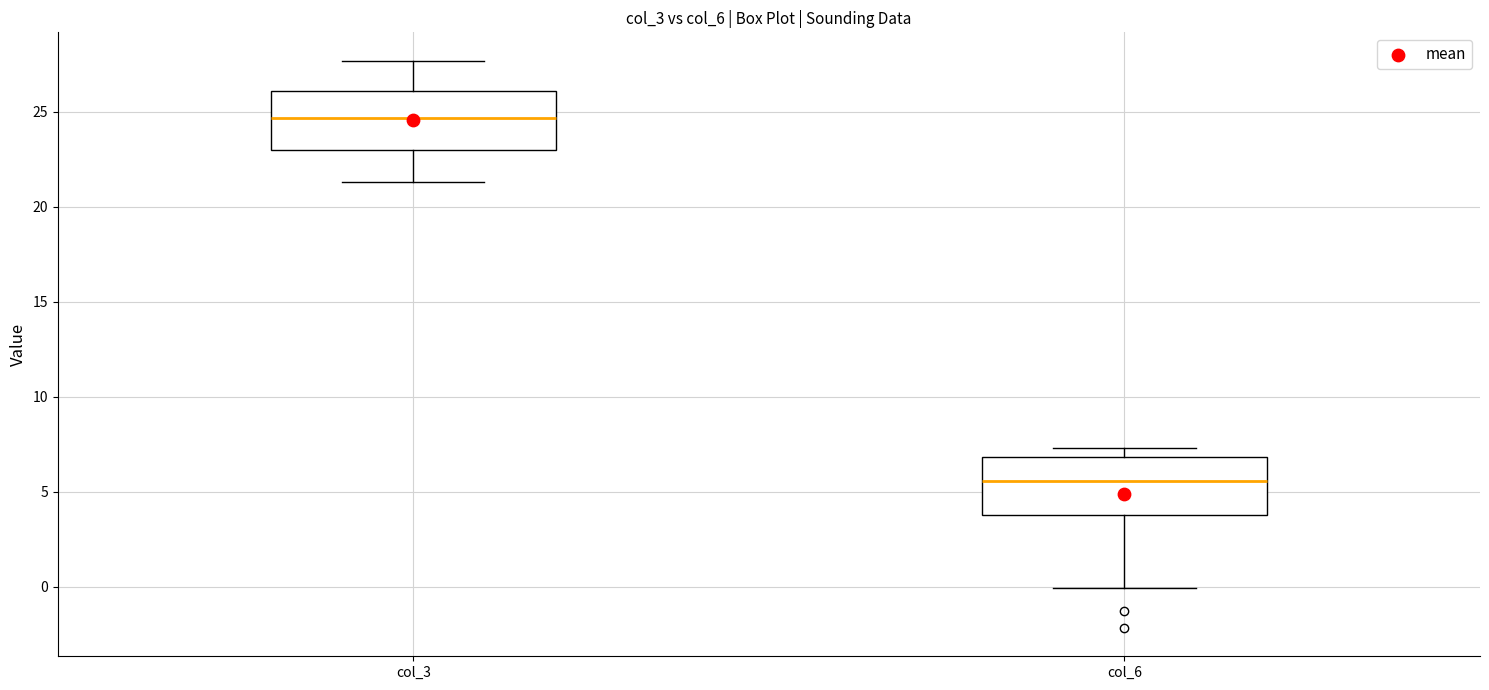

Where is the upper edge of the box for col_3 on the y-axis? The values are not printed on the chart, so give them approximately, as read against the axis.

26.0